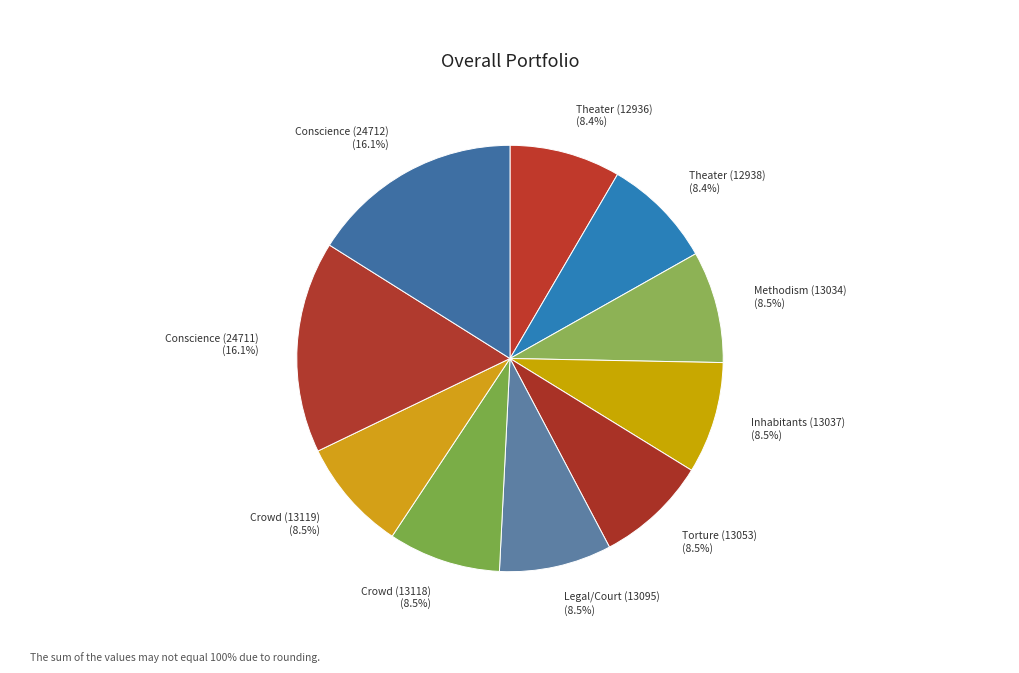

Combined, do Crowd (13119) and Theater (12938) account for over 50%?

No